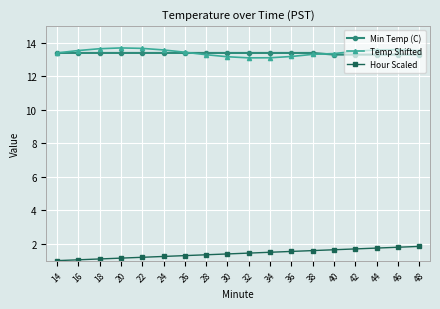

What is the value of the Hour Scaled point at the 12th from the left?

1.6